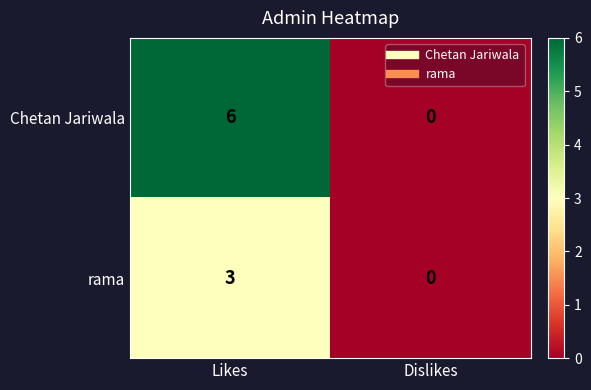

Reading right to left, what are all the values shown in this chart?

Chetan Jariwala: 0	6
rama: 0	3